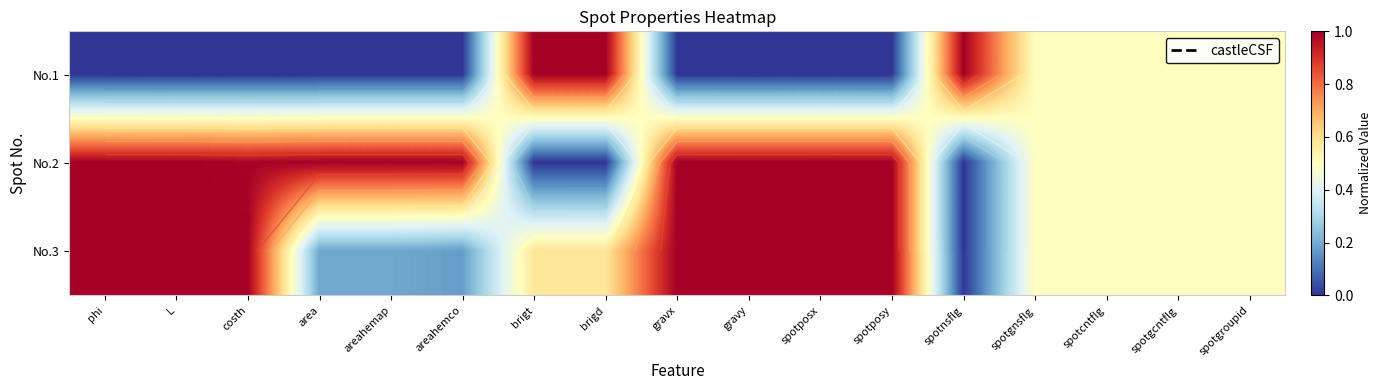

List the series in order of their overall mean, highest first.

No.2, No.3, No.1